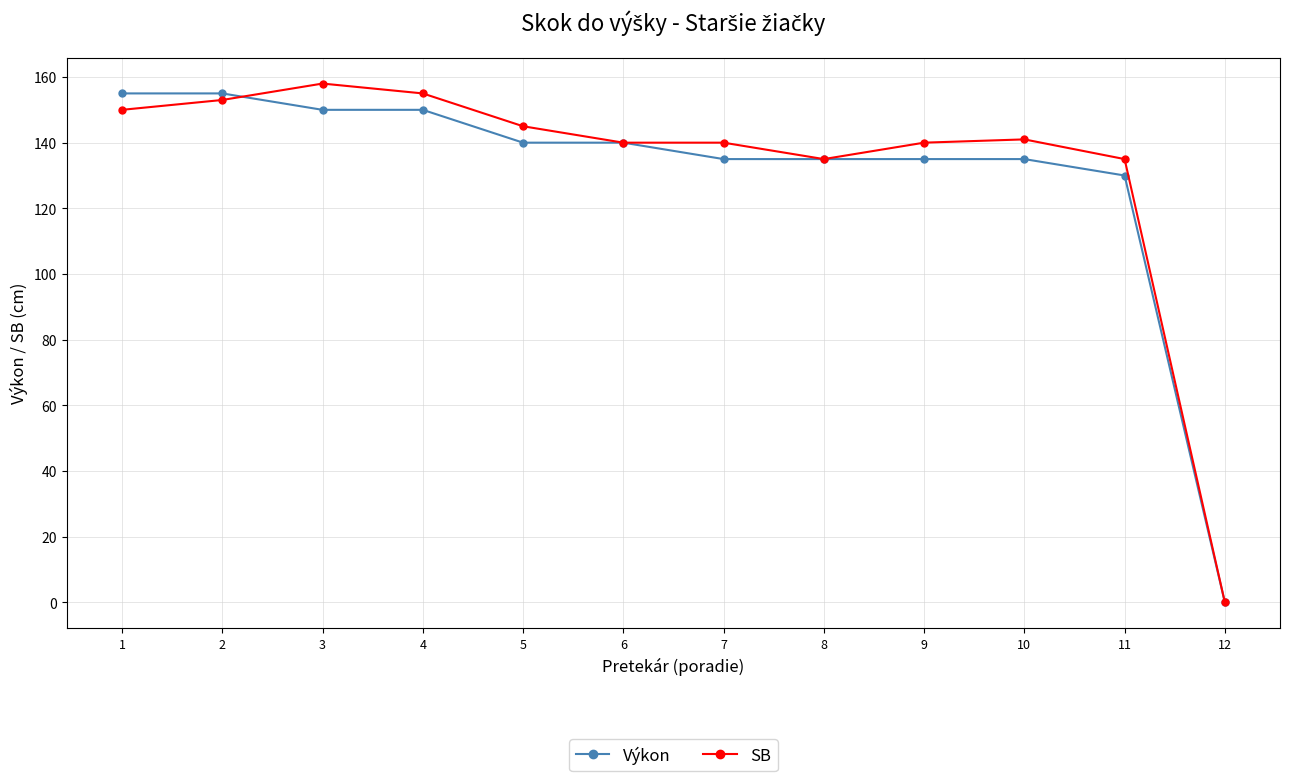

What is the value of the SB point at the 7th from the left?

140